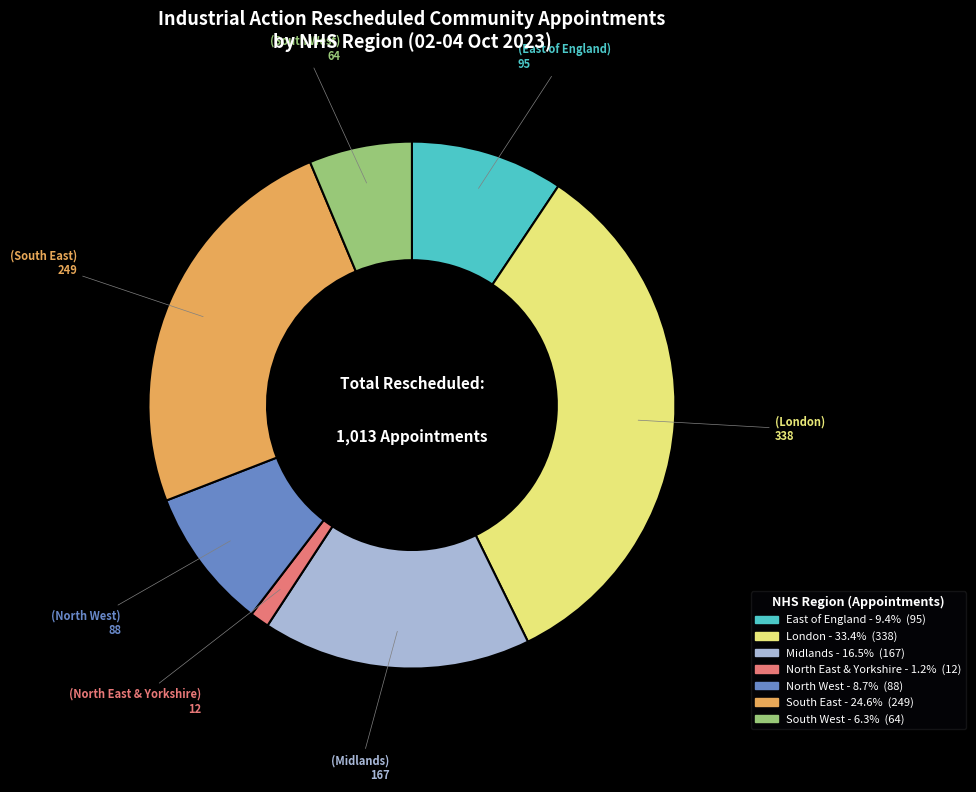

The North West slice represents 1% of the pie. True or false?

False